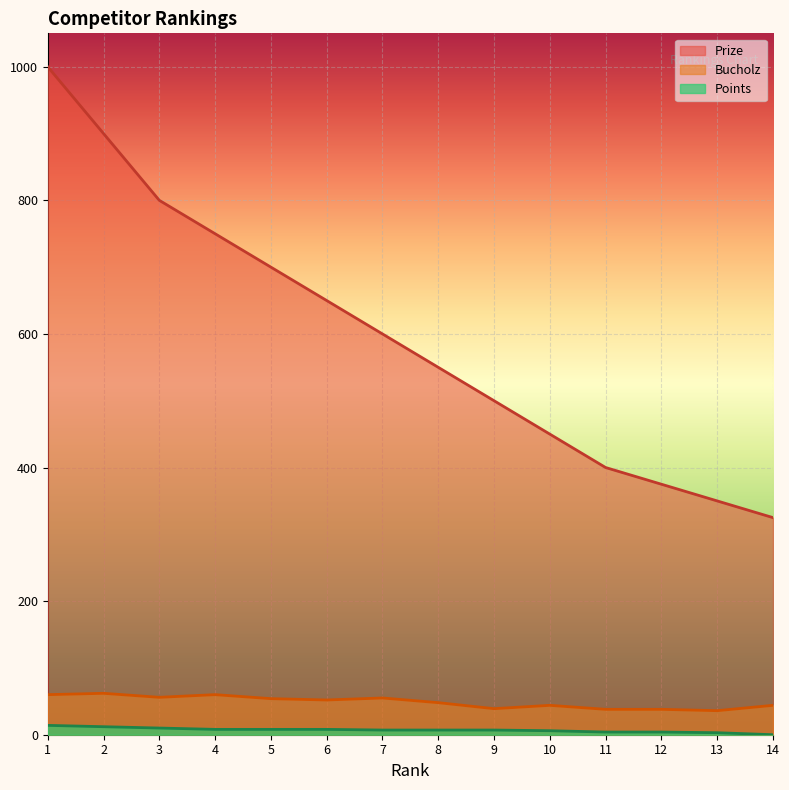

What value does the Points series have at 11, to the nearest 5?

5